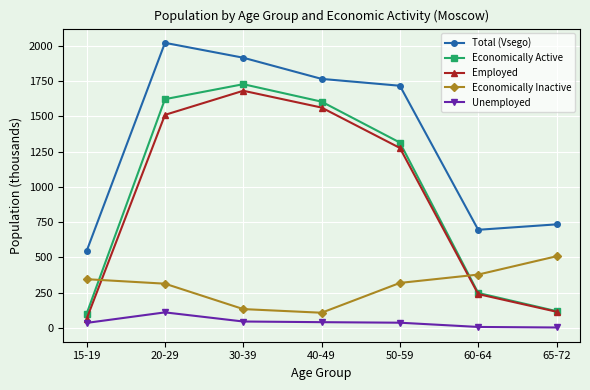

The Employed series shows 115.7 at 65-72. True or false?

True